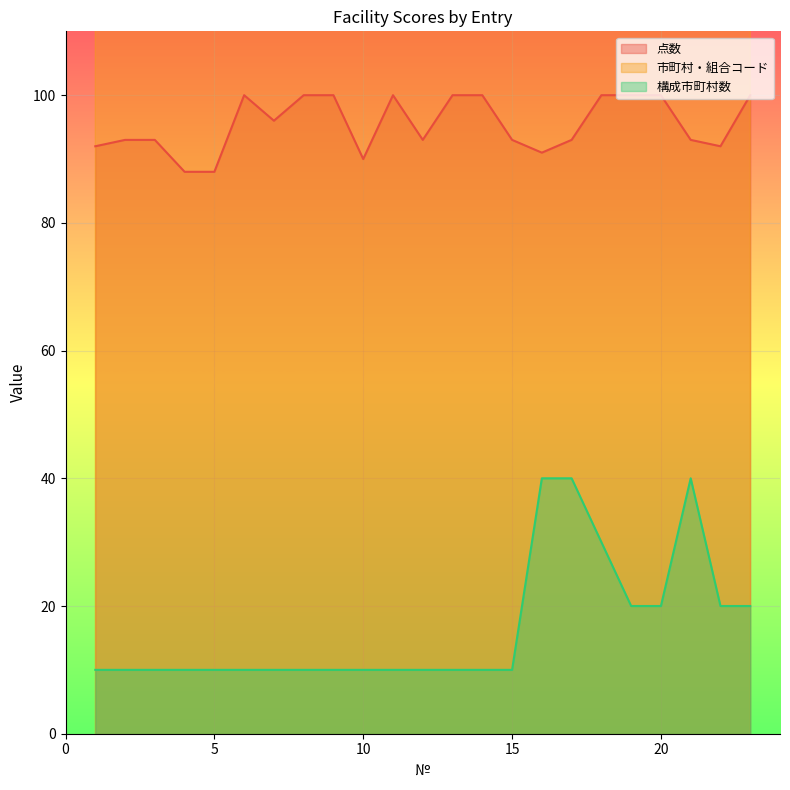

Reading left to right, extract all data points from this chart.

点数: 92.0	93.0	93.0	88.0	88.0	100.0	96.0	100.0	100.0	90.0	100.0	93.0	100.0	100.0	93.0	91.0	93.0	100.0	100.0	100.0	93.0	92.0	100.0
市町村・組合コード: 4118.6	4118.6	4123.8	4125.1	4127.6	4131.5	4135.4	4136.6	4136.6	4136.6	4248.6	4249.9	4330.9	4350.2	4453.2	4925.4	4934.4	4940.8	4955.0	4955.0	4975.6	5000.0	5000.0
構成市町村数: 10.0	10.0	10.0	10.0	10.0	10.0	10.0	10.0	10.0	10.0	10.0	10.0	10.0	10.0	10.0	40.0	40.0	30.0	20.0	20.0	40.0	20.0	20.0